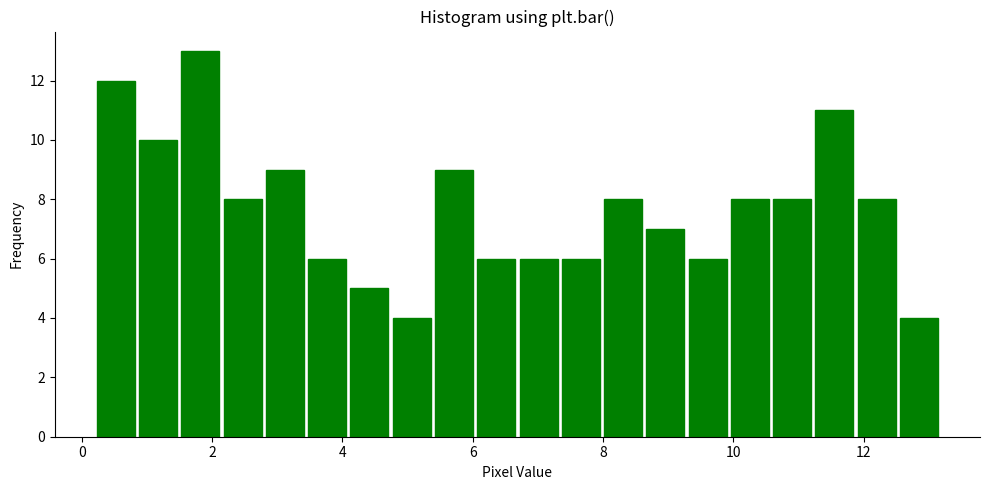

Around what value on the x-axis is the tallest bar? Give the approximate position of its centre, as read against the axis.

1.8